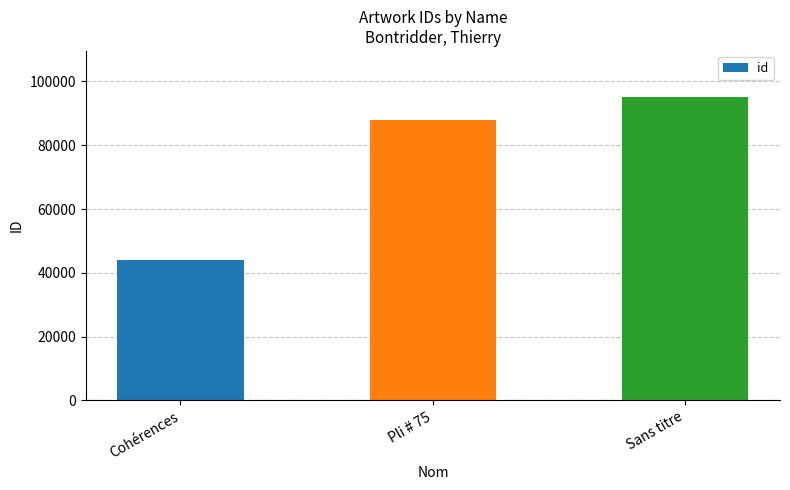

What is the approximate value at Pli # 75, to the nearest 10?

88060